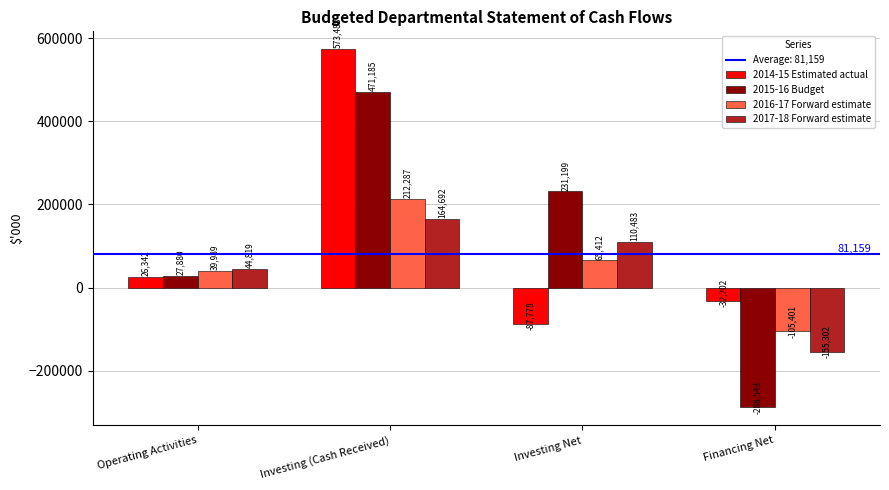

Is it true that 2017-18 Forward estimate equals 110483 at Investing Net?

True